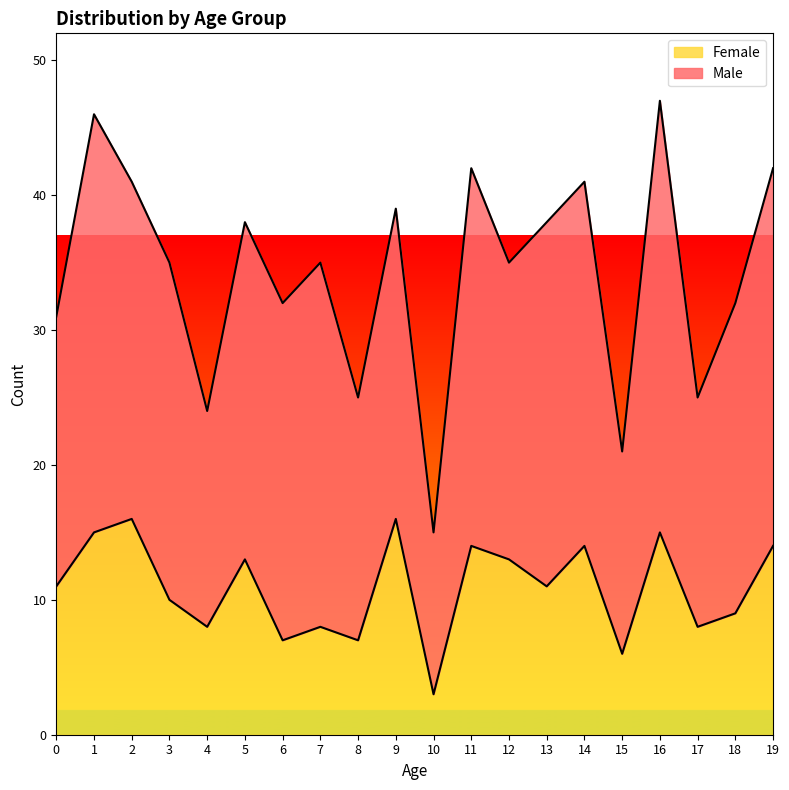

True or false: the data has more than 0 interior local peaks.

True